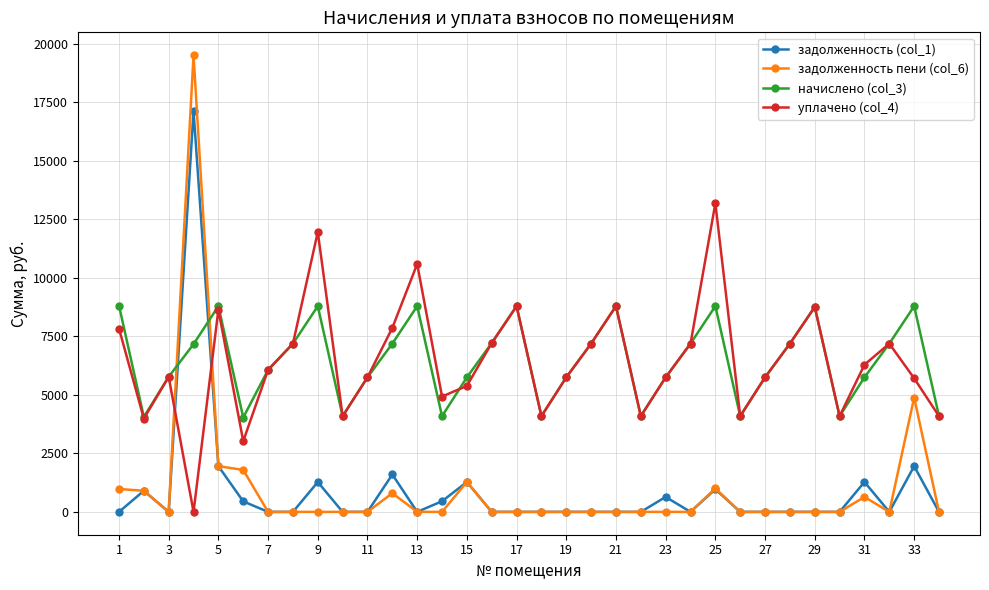

True or false: начислено (col_3) has more than 0 points higher than both neighbors.

True